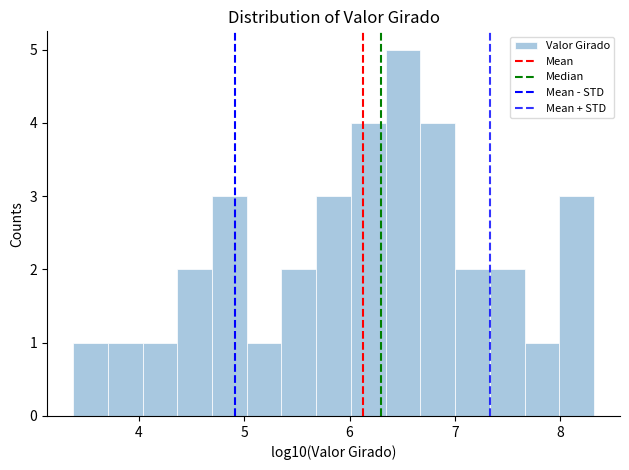

Read against the x-axis, roughly where is the centre of the tallest bar?

6.5